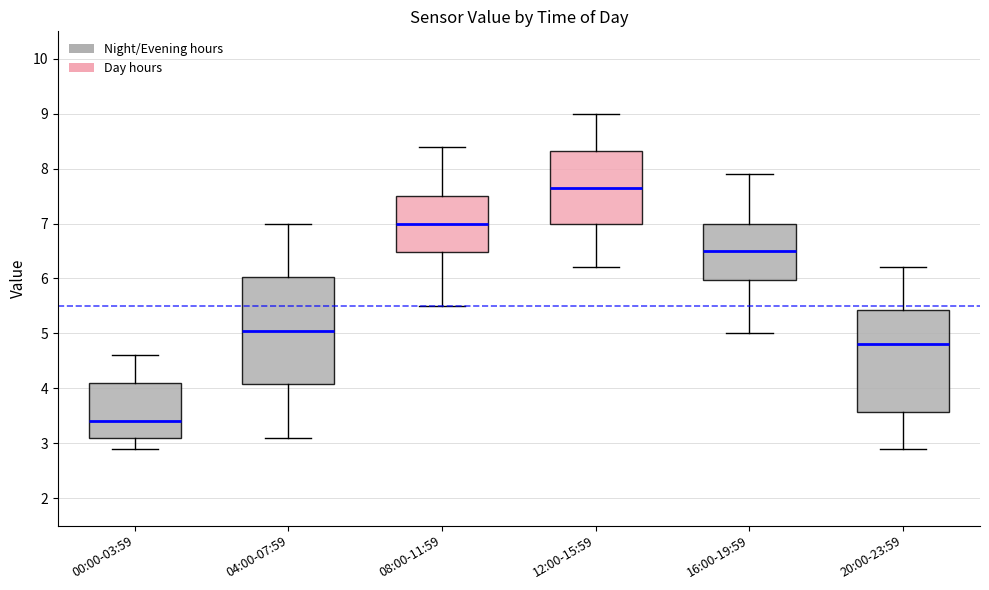

Reading left to right, transcribe this box plot: for each box, give where its median line is, the range the box spans, and where its two whiskers end, as read against the y-axis. The values are not printed on the chart, so give them approximately, as read against the axis.

00:00-03:59: median 3.4, box 3.1 to 4.1, whiskers 2.9 to 4.6
04:00-07:59: median 5.1, box 4.1 to 6.0, whiskers 3.1 to 7.0
08:00-11:59: median 7.0, box 6.5 to 7.5, whiskers 5.5 to 8.4
12:00-15:59: median 7.7, box 7.0 to 8.3, whiskers 6.2 to 9.0
16:00-19:59: median 6.5, box 6.0 to 7.0, whiskers 5.0 to 7.9
20:00-23:59: median 4.8, box 3.6 to 5.4, whiskers 2.9 to 6.2